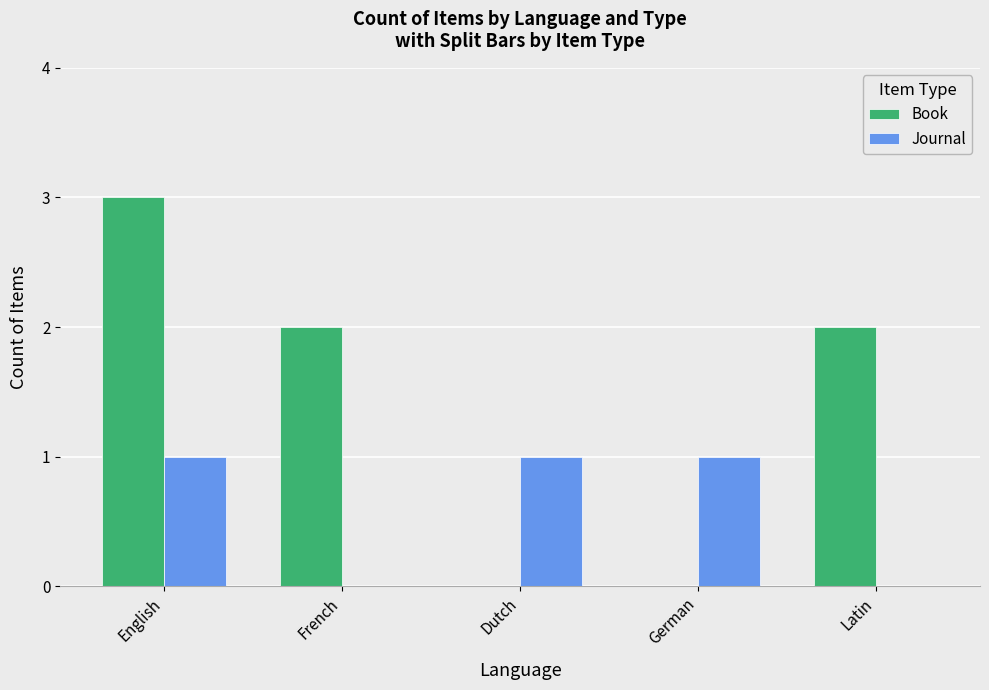

Reading right to left, extract all data points from this chart.

Book: 2	0	0	2	3
Journal: 0	1	1	0	1